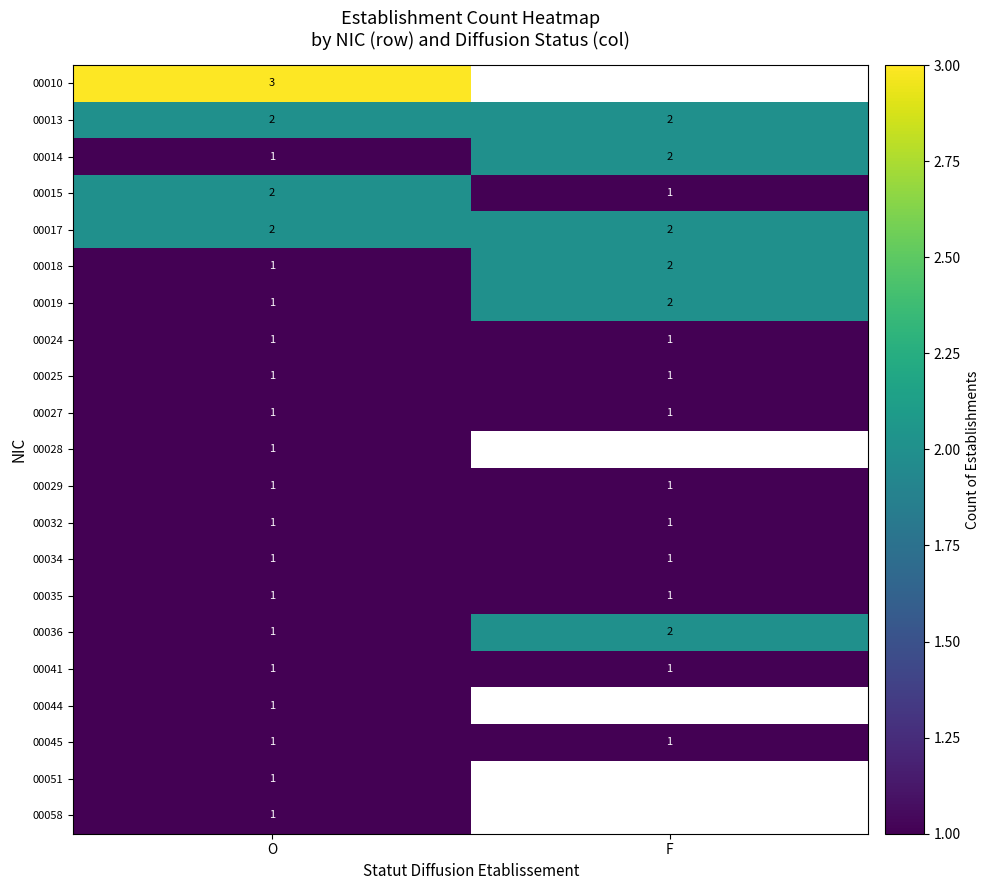

The value of 00029 at F is 1. True or false?

True